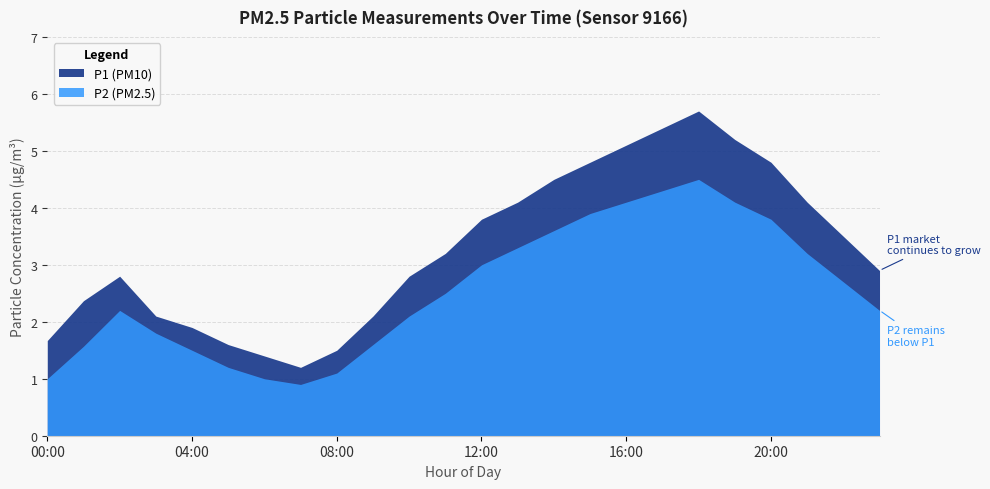

Reading right to left, list all the values displayed in this chart.

P1: 23:00=2.9	22:00=3.5	21:00=4.1	20:00=4.8	19:00=5.2	18:00=5.7	17:00=5.4	16:00=5.1	15:00=4.8	14:00=4.5	13:00=4.1	12:00=3.8	11:00=3.2	10:00=2.8	09:00=2.1	08:00=1.5	07:00=1.2	06:00=1.4	05:00=1.6	04:00=1.9	03:00=2.1	02:00=2.8	01:00=2.4	00:00=1.7
P2: 23:00=2.2	22:00=2.7	21:00=3.2	20:00=3.8	19:00=4.1	18:00=4.5	17:00=4.3	16:00=4.1	15:00=3.9	14:00=3.6	13:00=3.3	12:00=3.0	11:00=2.5	10:00=2.1	09:00=1.6	08:00=1.1	07:00=0.9	06:00=1.0	05:00=1.2	04:00=1.5	03:00=1.8	02:00=2.2	01:00=1.6	00:00=1.0